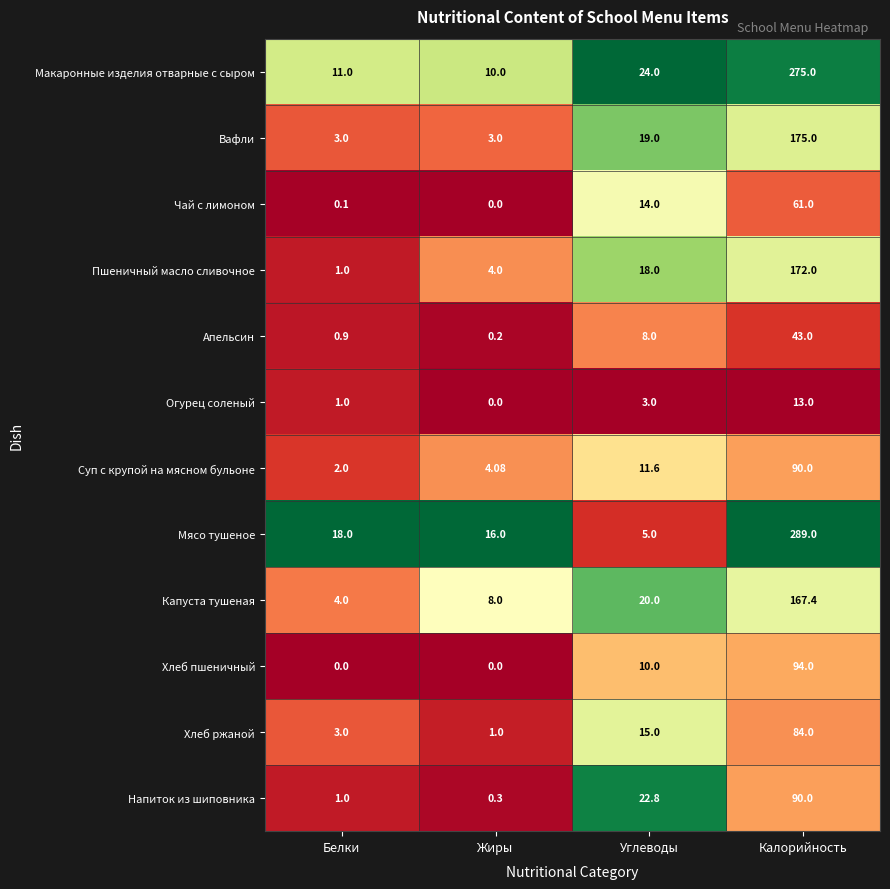

List the labels in order of Напиток из шиповника value, smallest first.

Жиры, Белки, Углеводы, Калорийность